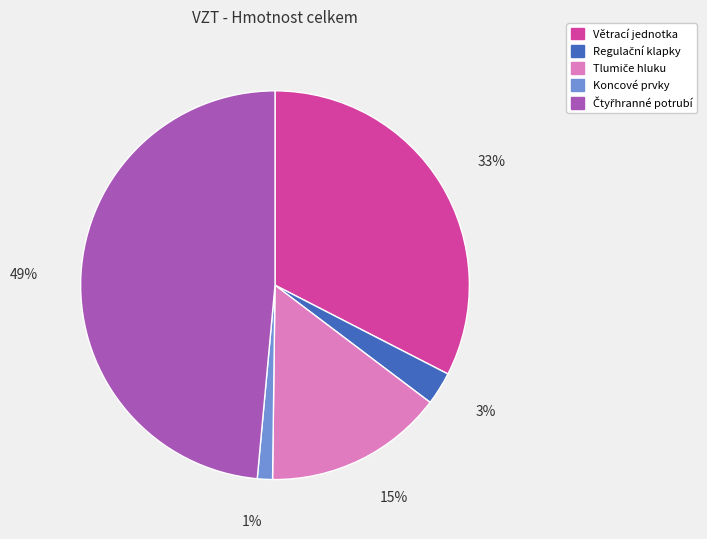

Is there a majority slice in this chart?

No